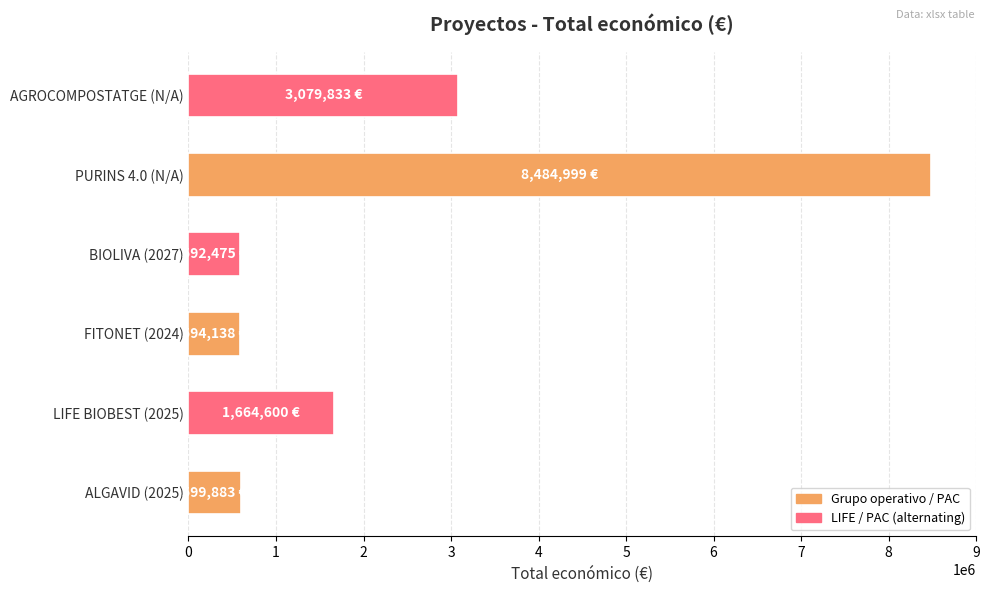

Between ALGAVID (2025) and PURINS 4.0 (N/A), which is larger?

PURINS 4.0 (N/A)